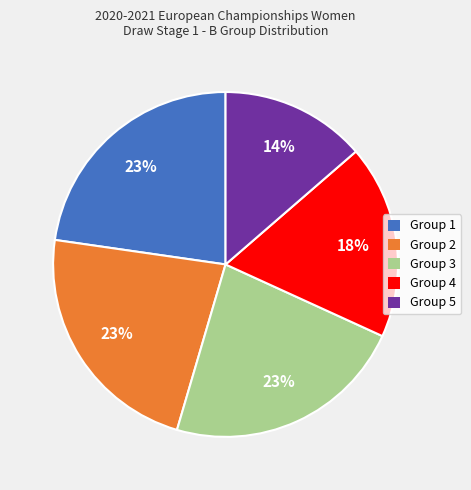

Does any single category account for the majority?

No